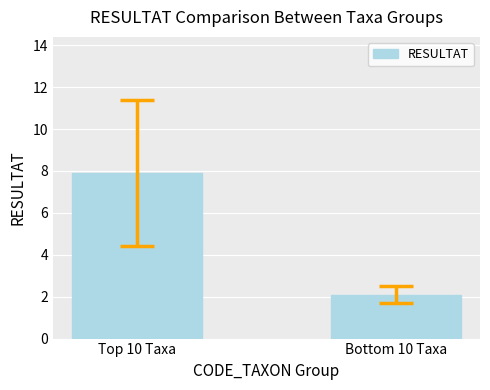

Reading left to right, list all the values displayed in this chart.

Top 10 Taxa=7.9	Bottom 10 Taxa=2.1